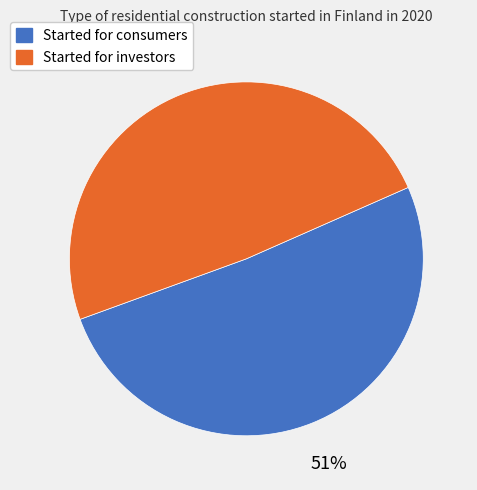

Count the number of slices in the pie.

2